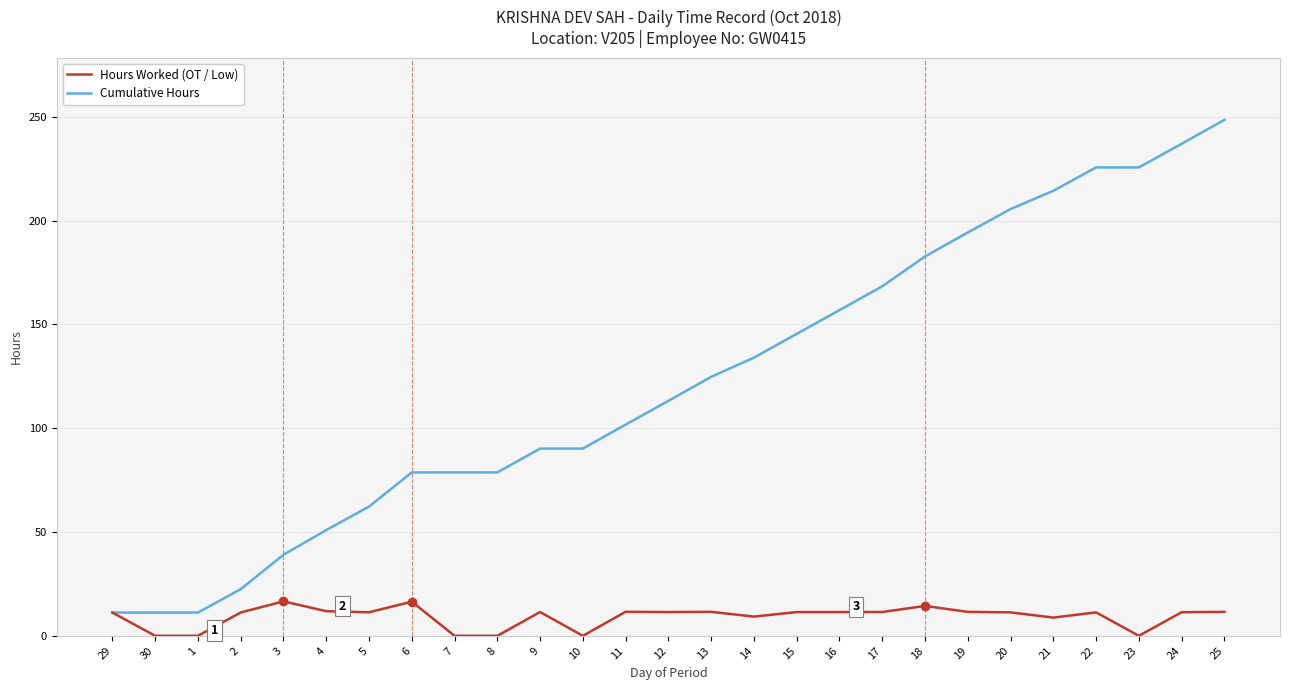

Rank the series at 21 from highest to lowest value.

Cumulative Hours, Hours Worked (OT / Low)